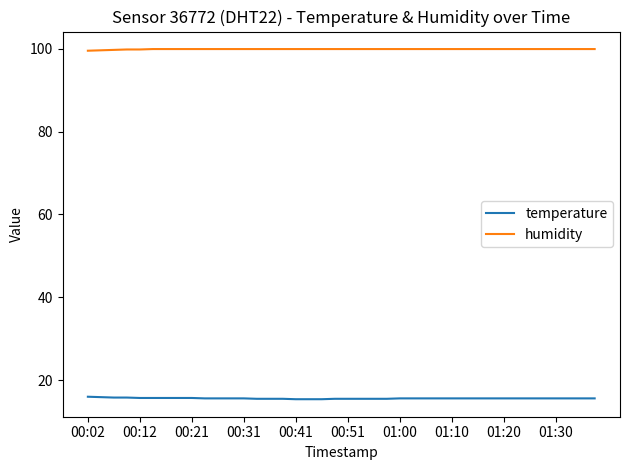

What are all the series names shown in the legend?

temperature, humidity